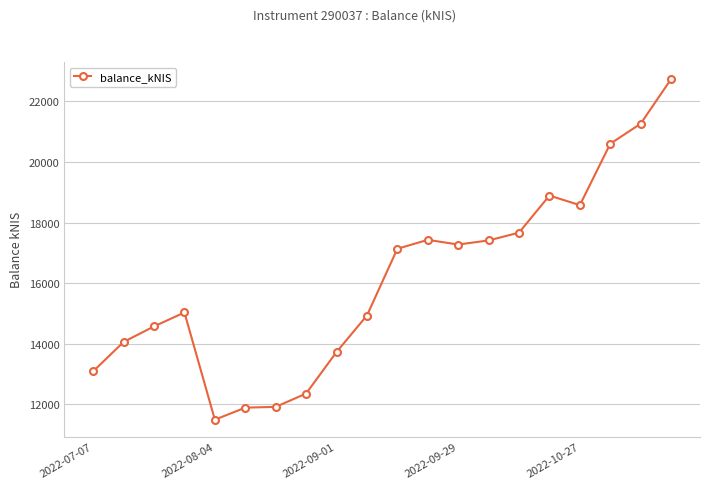

What is the difference between the maximum and second lowest values?

10855.2